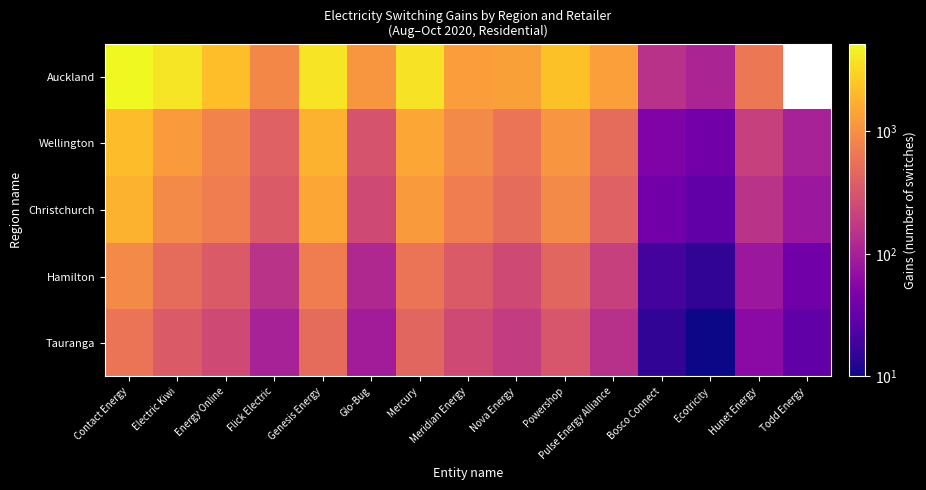

Where does the Hamilton series first go above 250?

Contact Energy